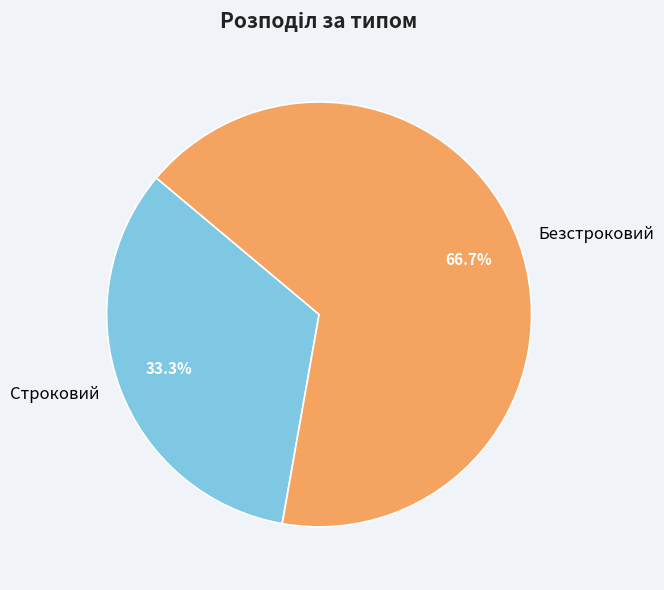

To the nearest percent, what percentage of the pie is Строковий?

33%